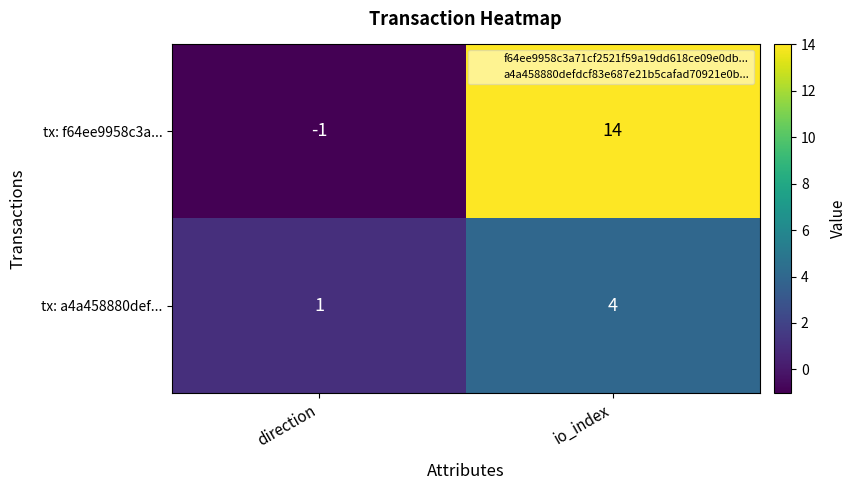

At which label is tx: f64ee9958c3a... closest to 6?

direction